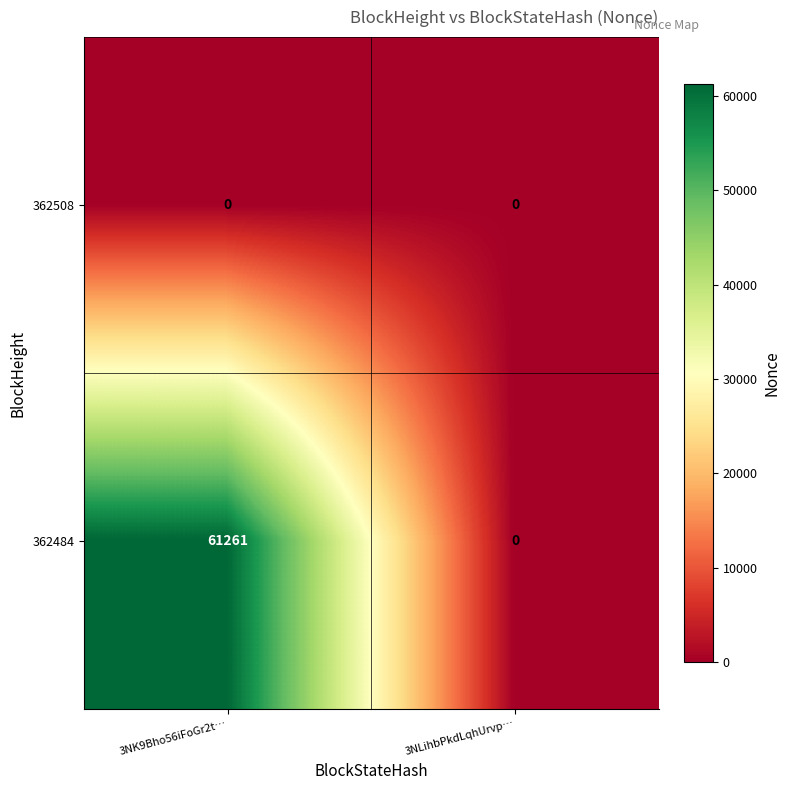

What is the total value across all series at 3NK9Bho56iFoGr2t…?

61261